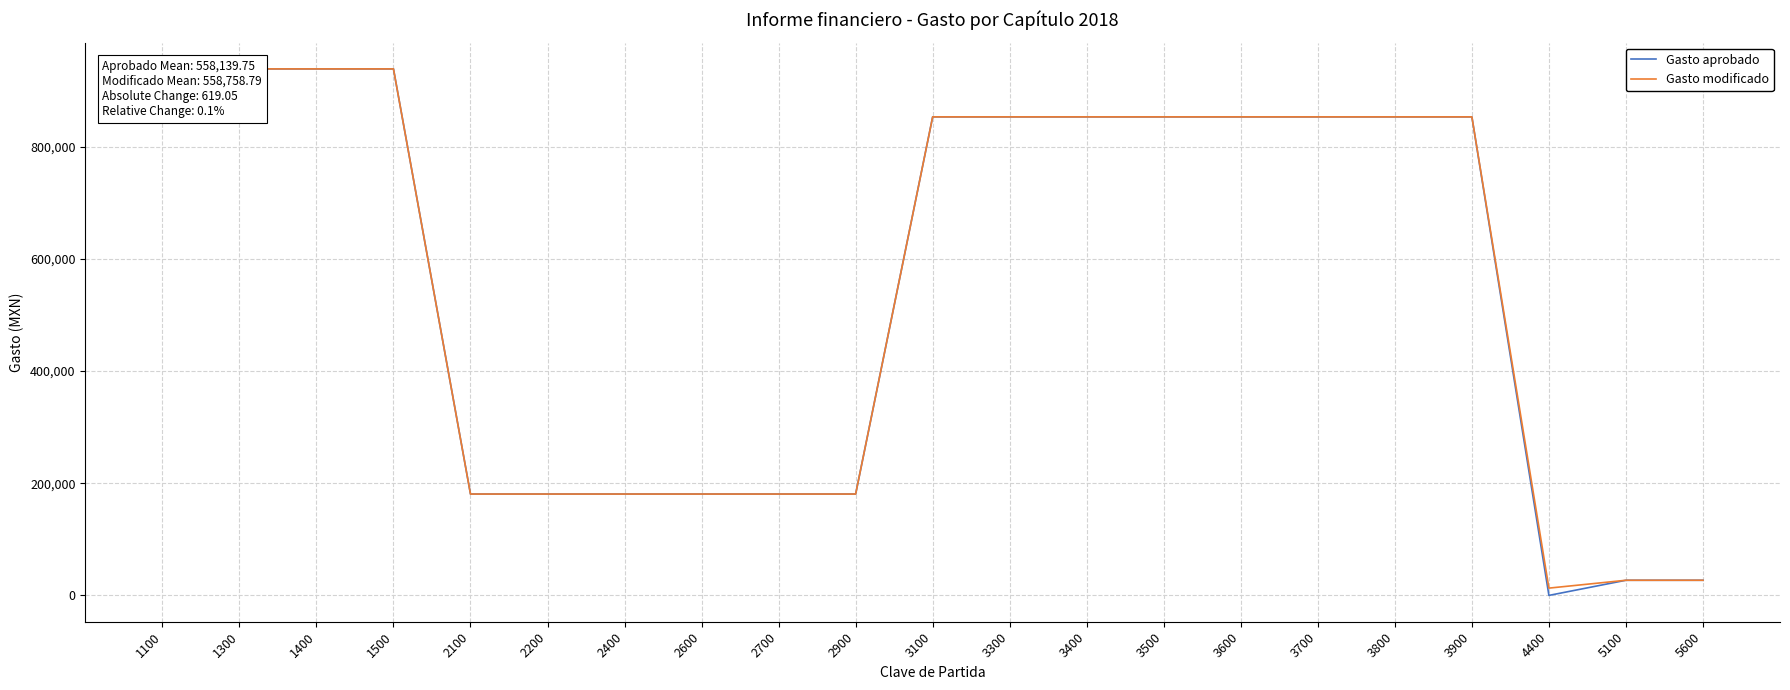

What is the value of the Gasto modificado point at the 10th from the left?

180750.8